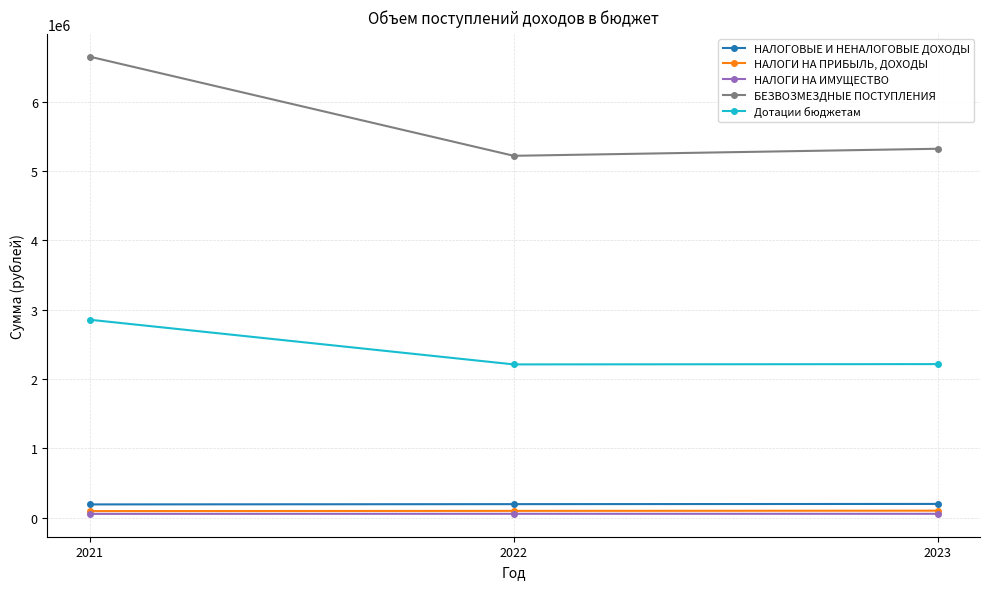

What are all the series names shown in the legend?

НАЛОГОВЫЕ И НЕНАЛОГОВЫЕ ДОХОДЫ, НАЛОГИ НА ПРИБЫЛЬ, ДОХОДЫ, НАЛОГИ НА ИМУЩЕСТВО, БЕЗВОЗМЕЗДНЫЕ ПОСТУПЛЕНИЯ, Дотации бюджетам